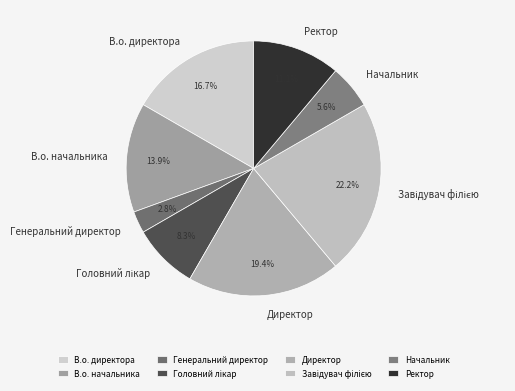

Which has a higher value, Генеральний директор or Начальник?

Начальник